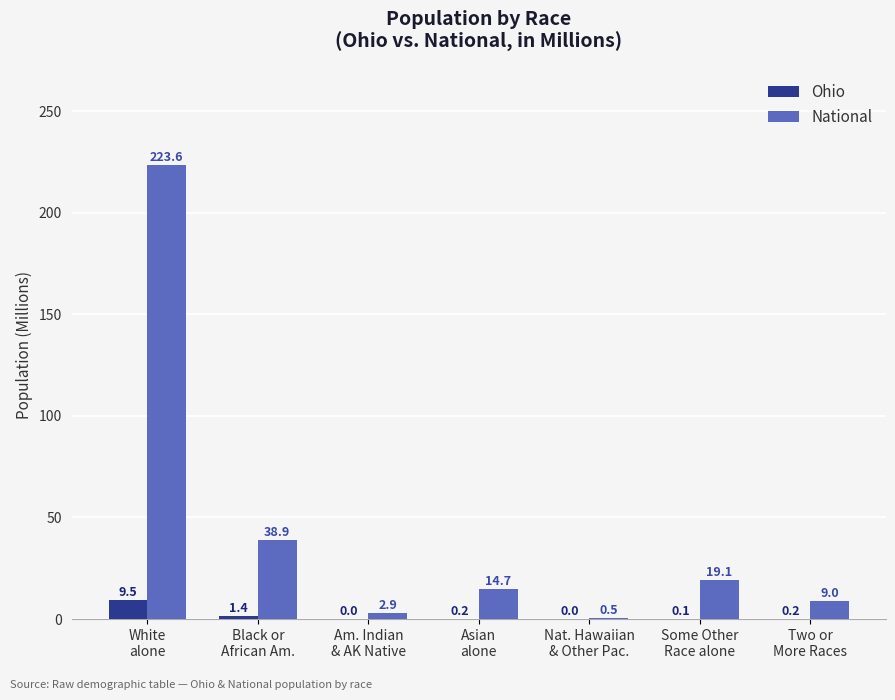

Is the value of Ohio at Asian
alone greater than the value of National at Am. Indian
& AK Native?

No